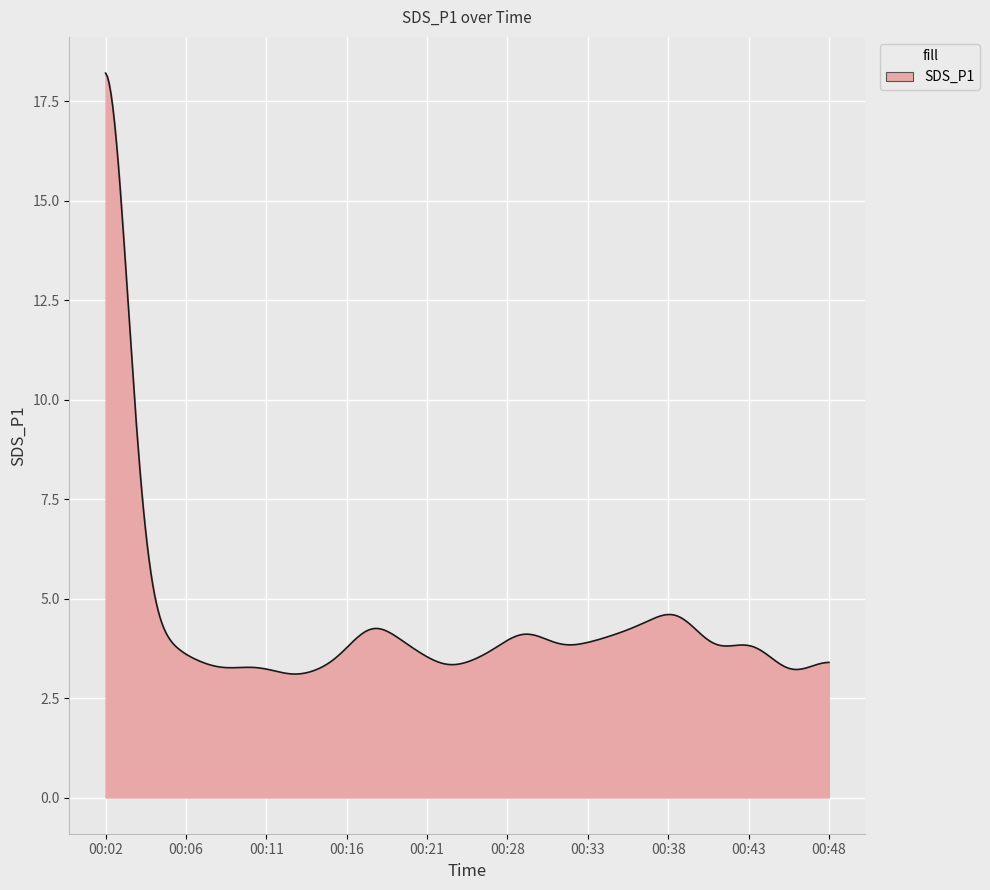

What is the difference between the maximum and minimum values?

15.1